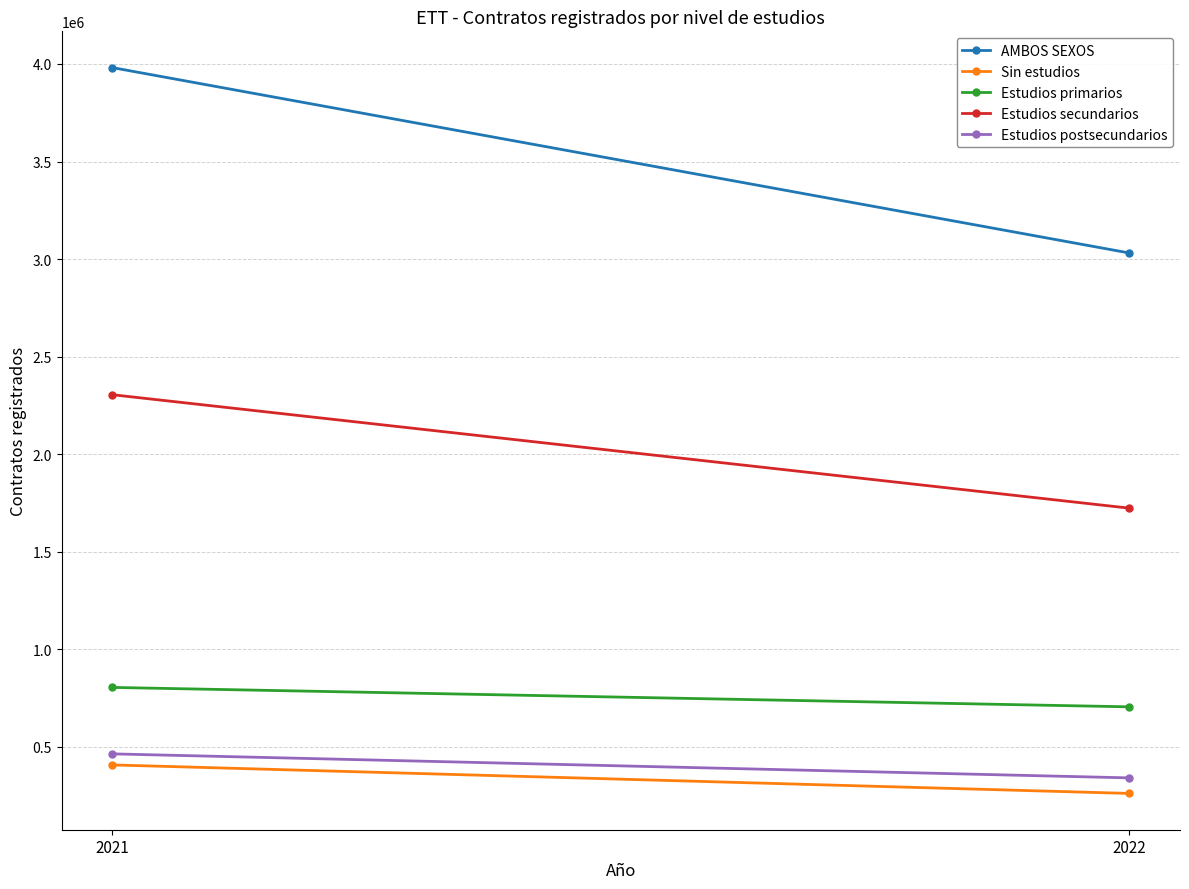

How many distinct data groups are displayed?

5